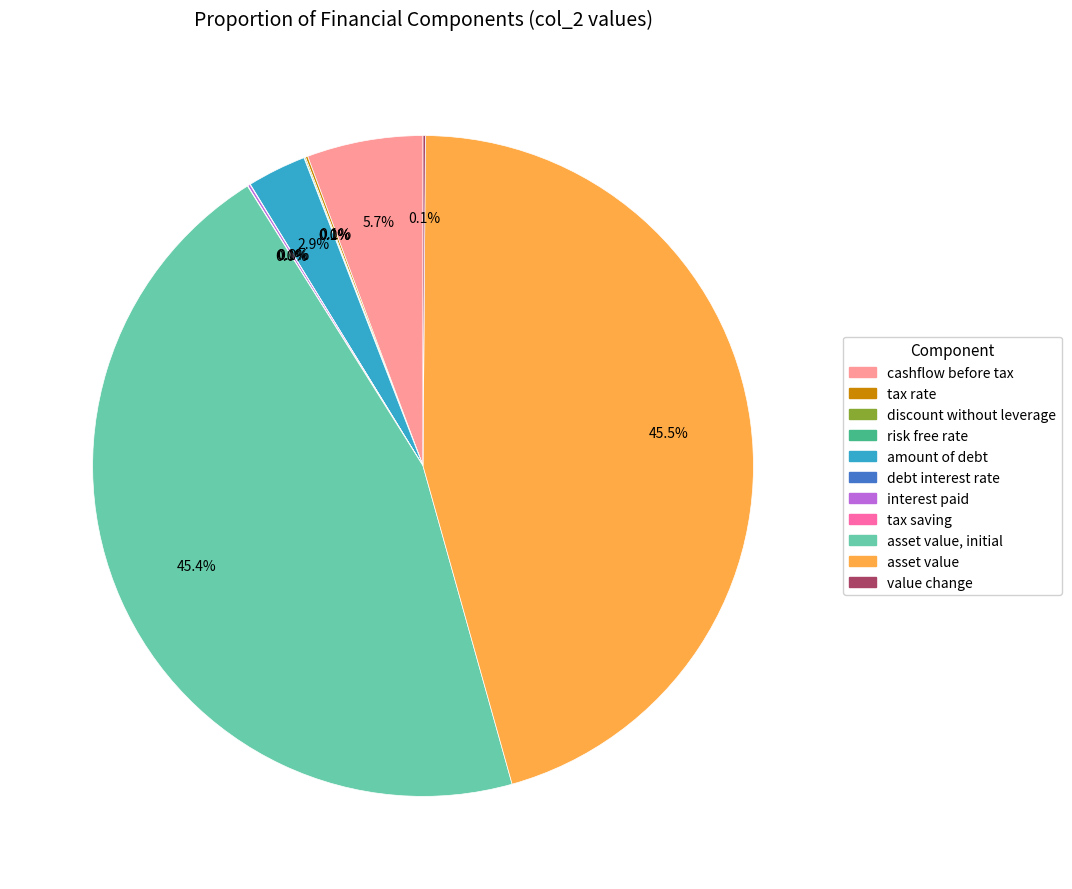

Does any single category account for the majority?

No